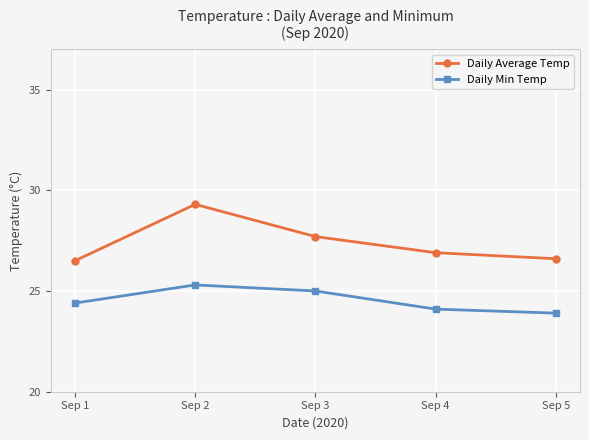

True or false: Daily Min Temp and Daily Average Temp intersect in this chart.

False